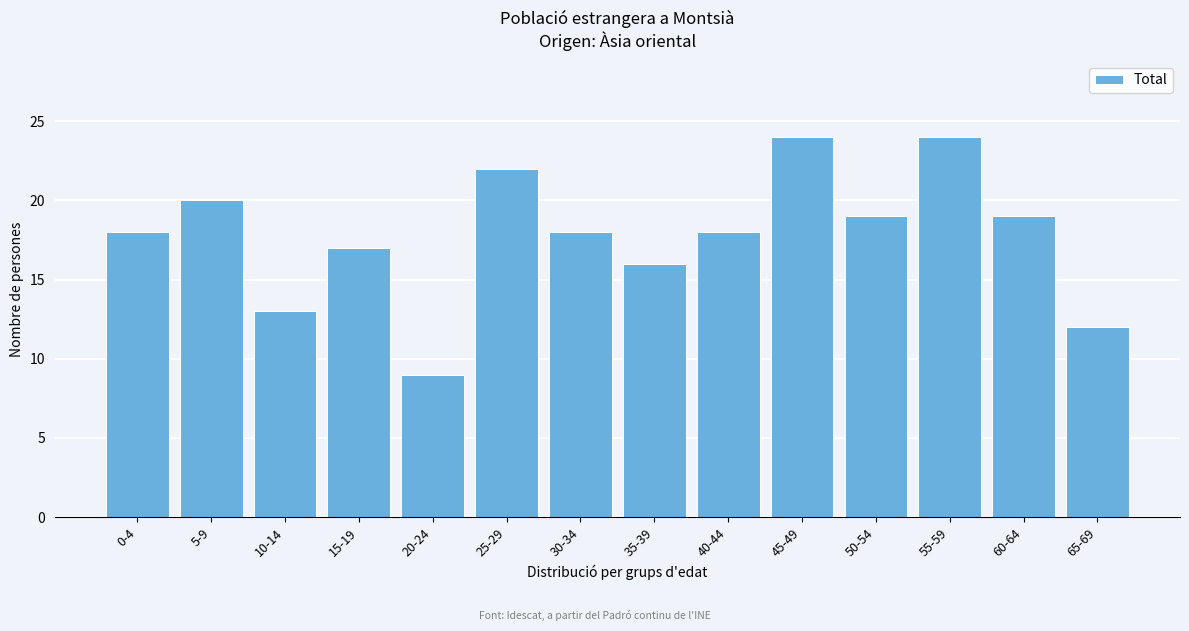

Reading left to right, transcribe all the data shown in this chart.

18	20	13	17	9	22	18	16	18	24	19	24	19	12